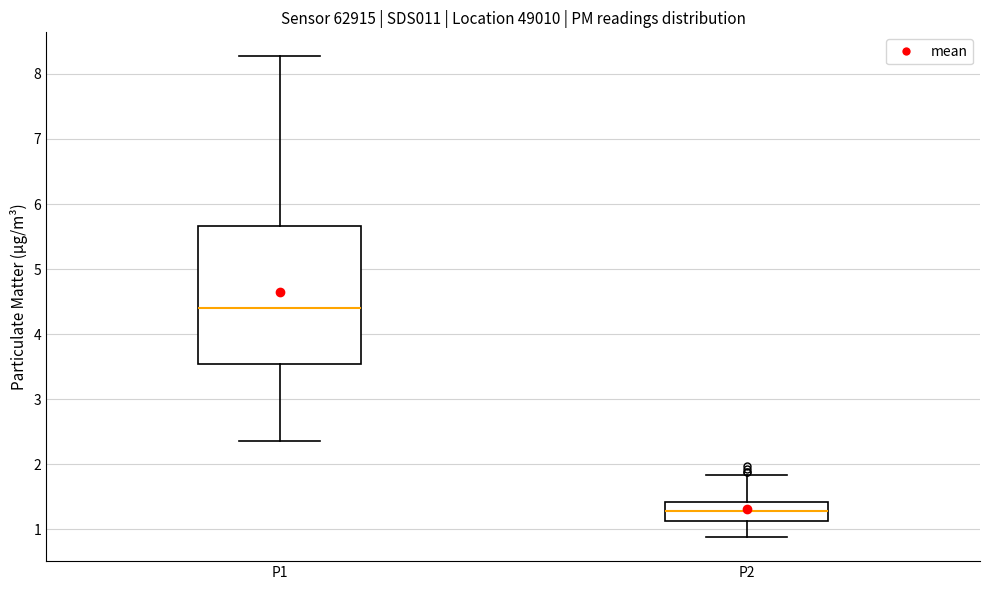

Where does the lower whisker of the box for P1 end on the y-axis? The values are not printed on the chart, so give them approximately, as read against the axis.

2.4